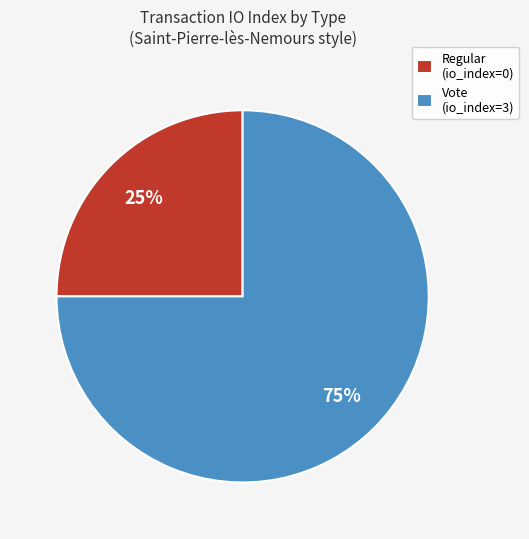

Which has a higher value, Regular (io_index=0) or Vote (io_index=3)?

Vote (io_index=3)